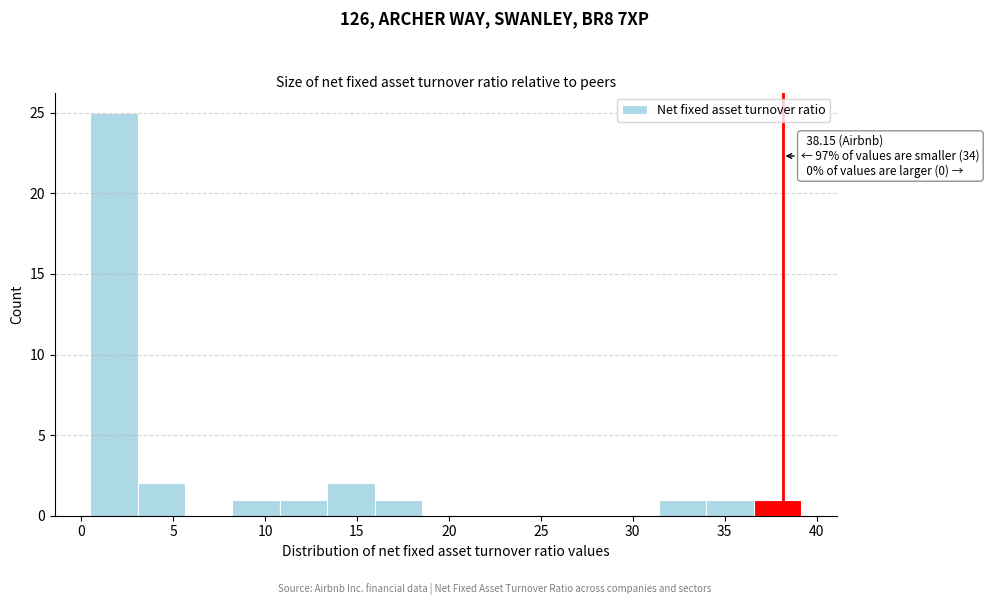

Which range on the x-axis has the tallest bar?

0.5 to 3.0